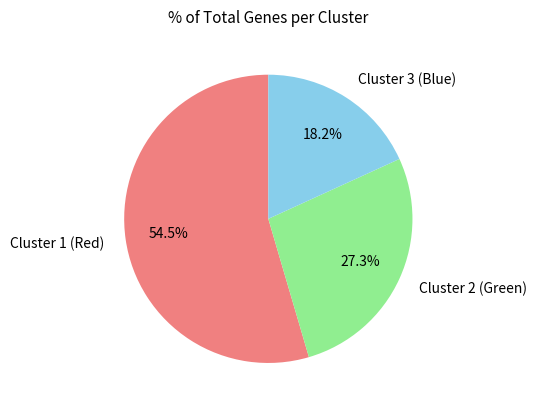

To the nearest percent, what percentage of the pie is Cluster 2 (Green)?

27%